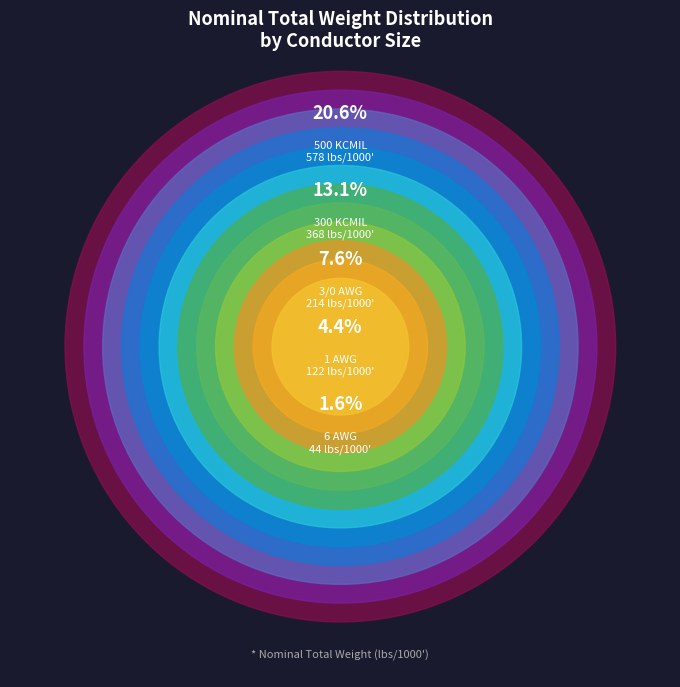

To the nearest percent, what is the average slice percentage?

8%